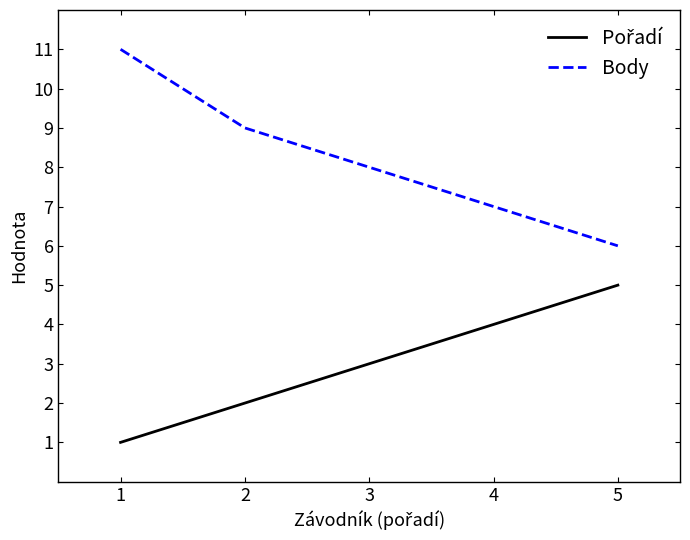

Which series has the largest total across all categories?

Body